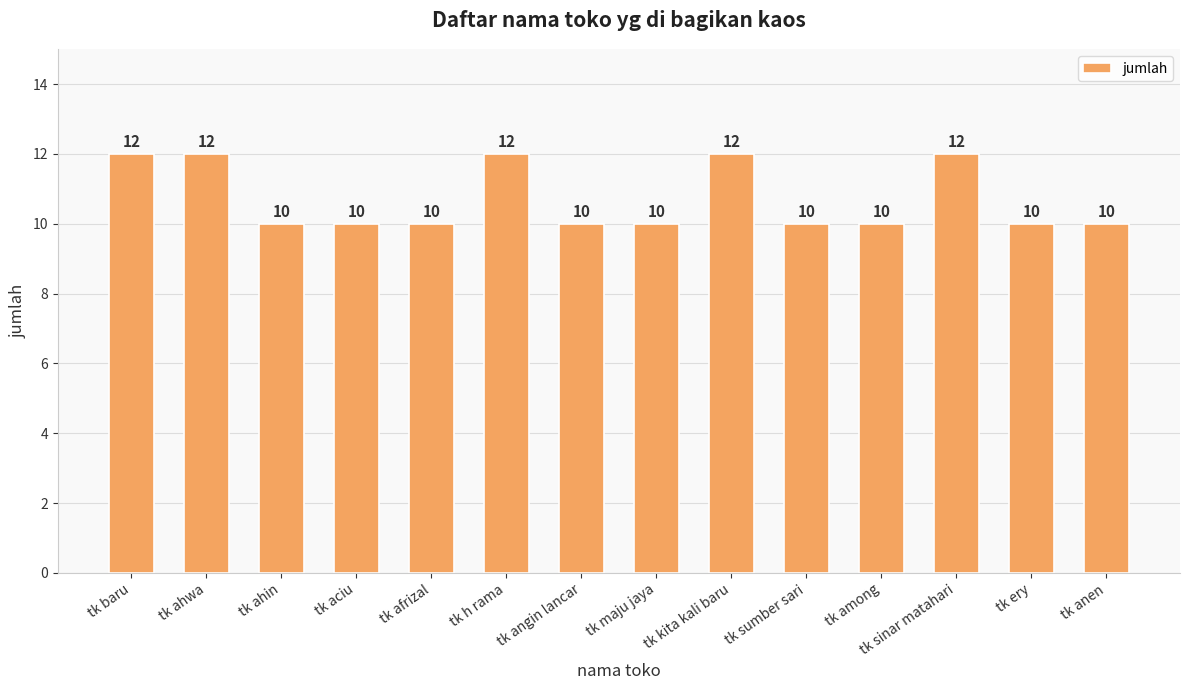

What is the smallest value displayed?

10